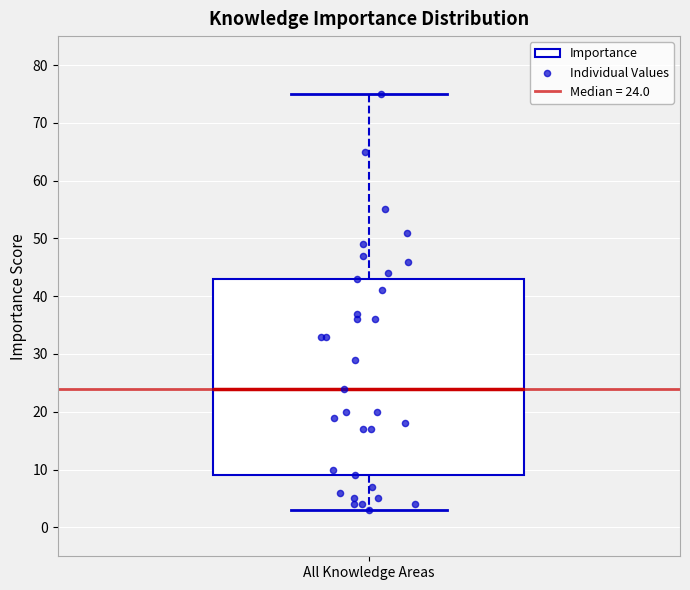

Transcribe this box plot: give where the median line is, the range the box spans, and where the two whiskers end, as read against the y-axis. The values are not printed on the chart, so give them approximately, as read against the axis.

median 24, box 9 to 43, whiskers 3 to 75